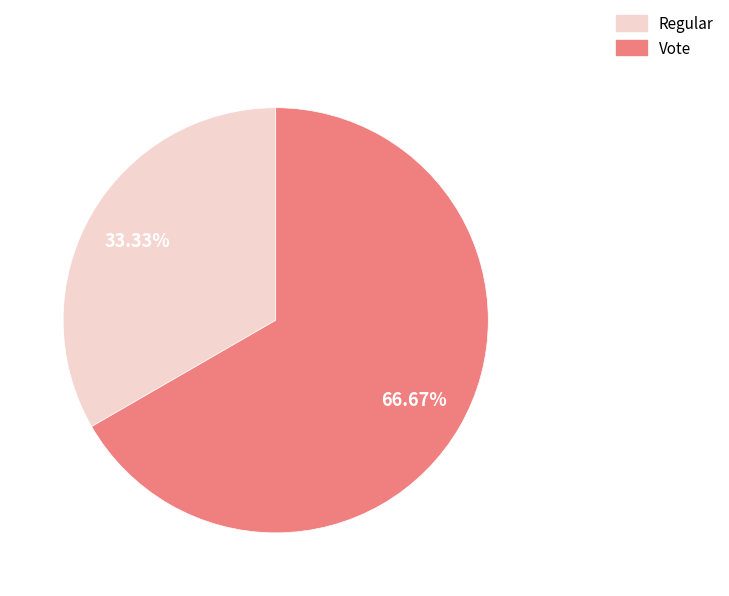

To the nearest percent, what is the difference between the largest and smallest slice percentages?

33%